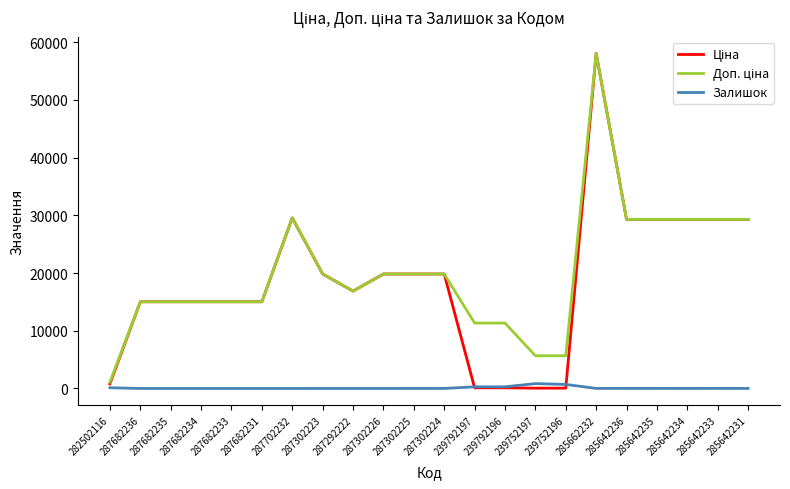

Which label corresponds to the largest value in the chart?

285662232